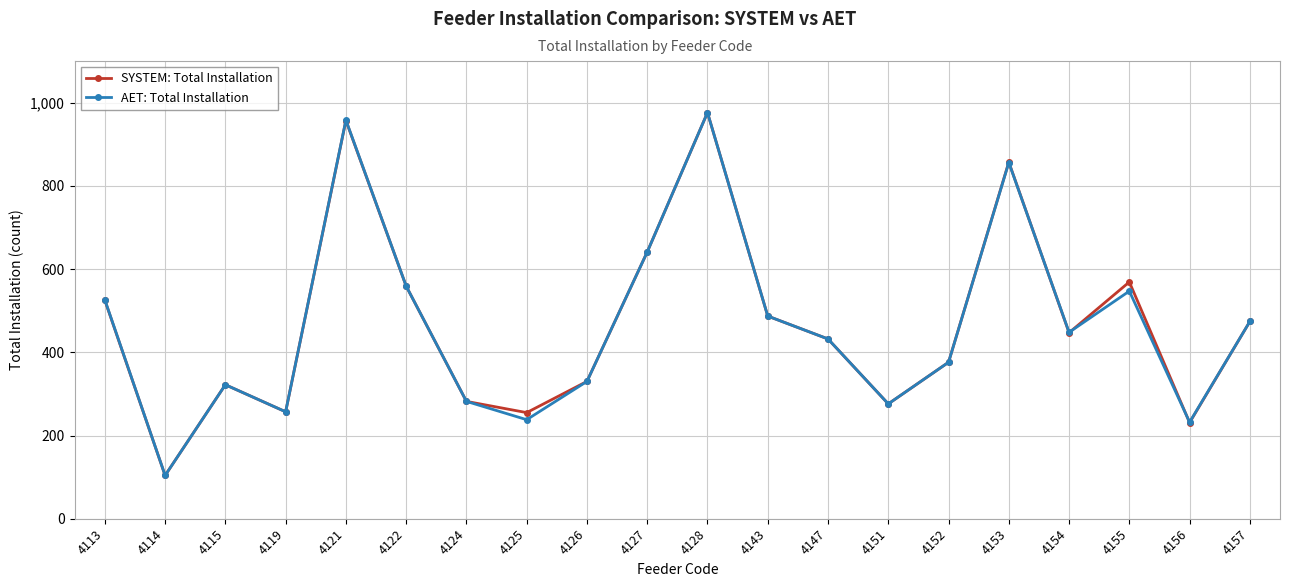

What is the smallest value displayed?

104